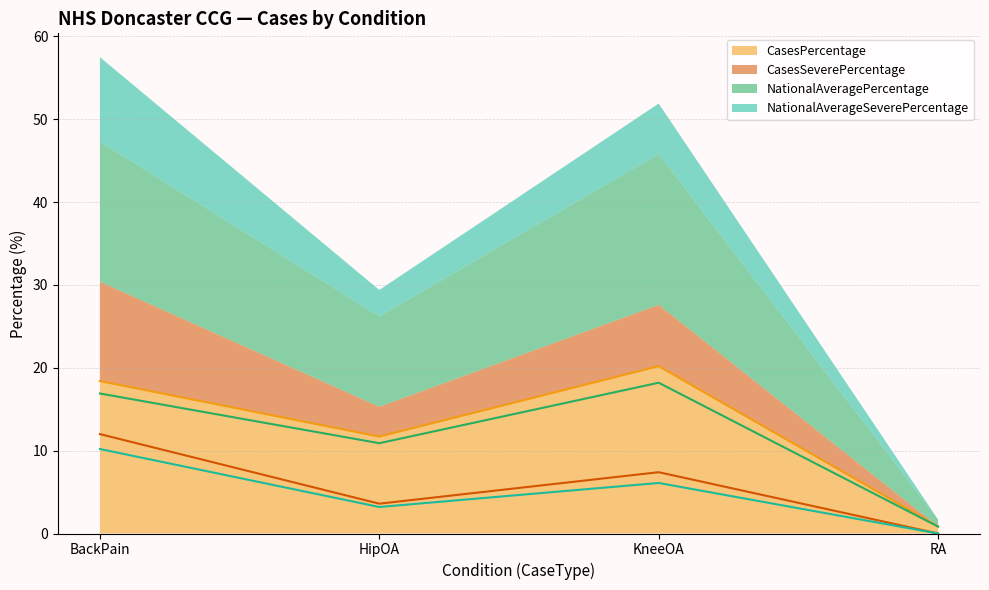

List the labels in order of CasesPercentage value, smallest first.

RA, HipOA, BackPain, KneeOA